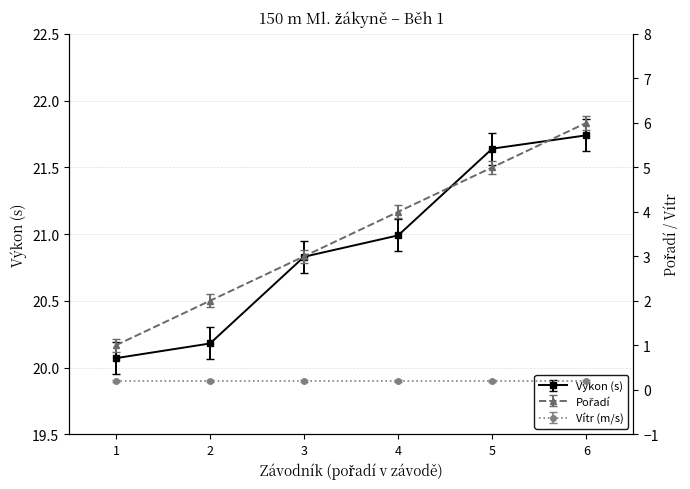

Which series has the largest total across all categories?

Výkon